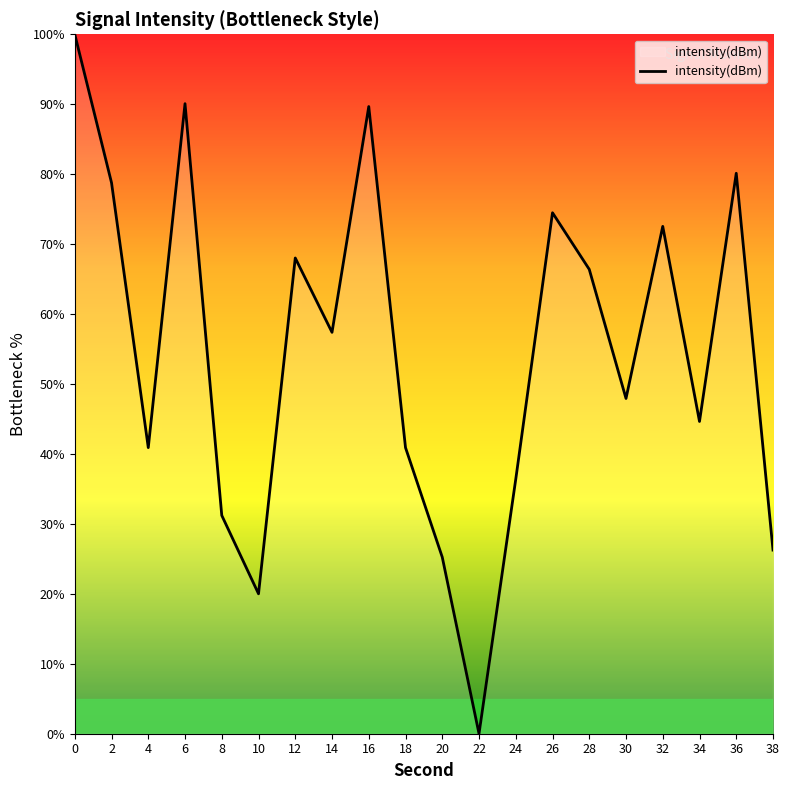

How many lines are shown in the chart?

1